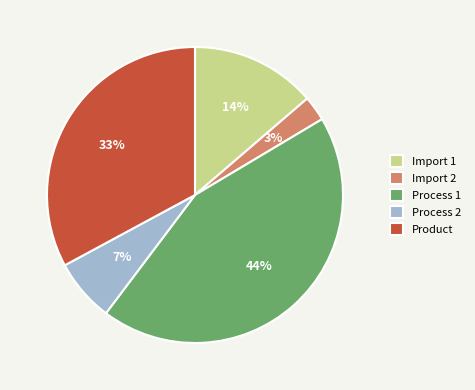

Is it true that Product is 24% of the pie?

False